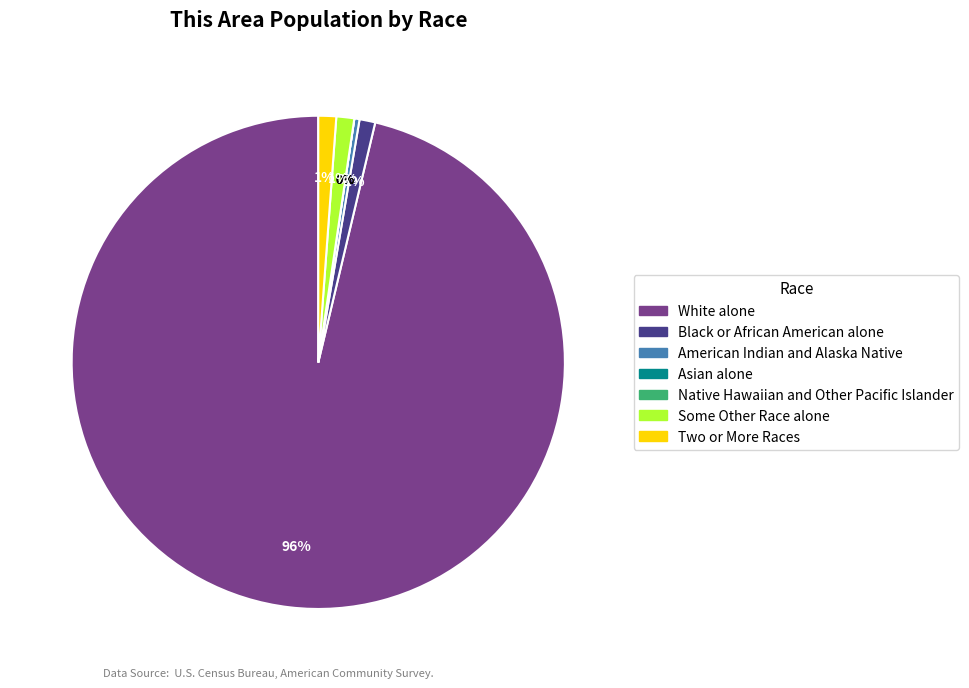

Rank the categories by value from highest to lowest.

White alone, Some Other Race alone, Two or More Races, Black or African American alone, American Indian and Alaska Native, Asian alone, Native Hawaiian and Other Pacific Islander